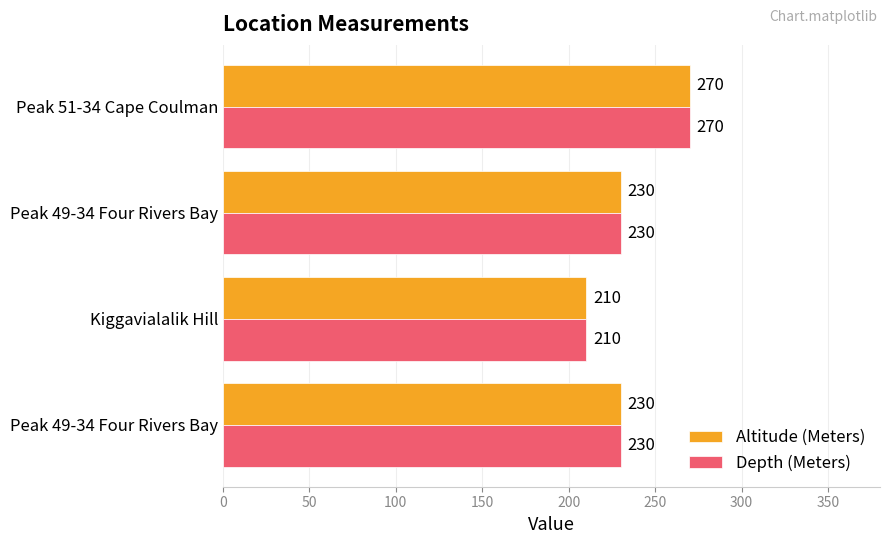

Rank the series by their maximum value, from lowest to highest.

Altitude (Meters), Depth (Meters)